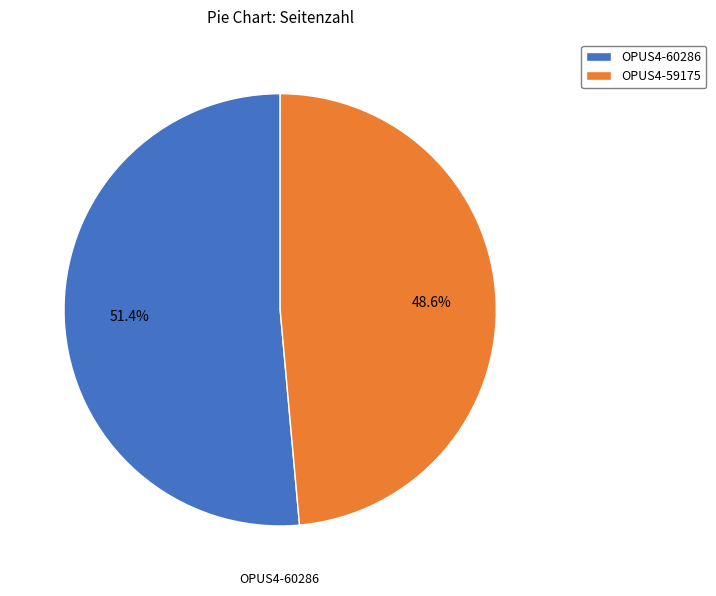

To the nearest percent, what is the combined percentage of OPUS4-59175 and OPUS4-60286?

100%